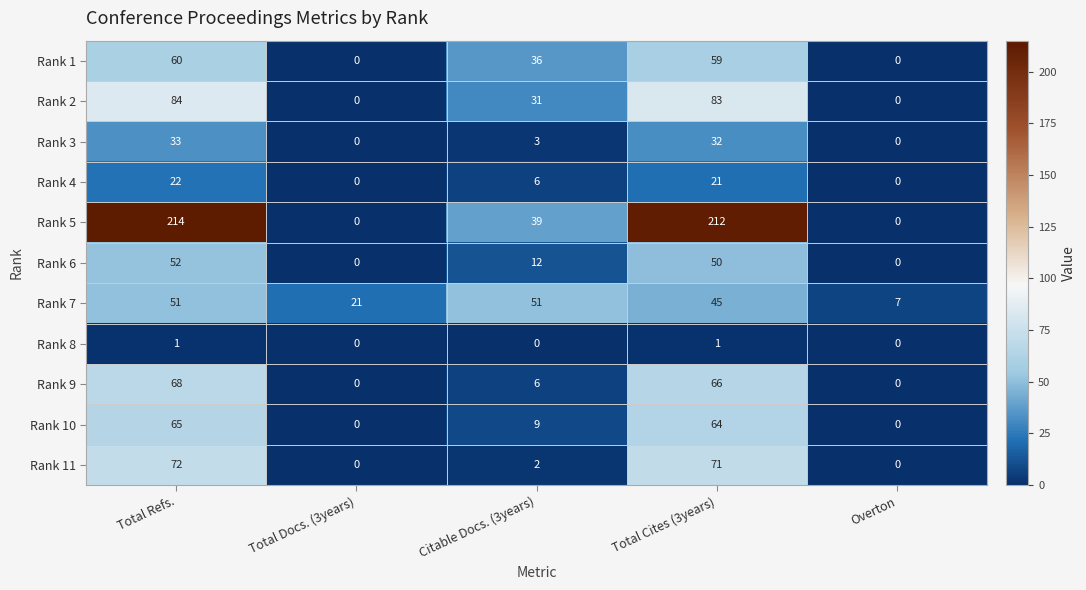

At which category does the chart reach its peak across all series?

Total Refs.